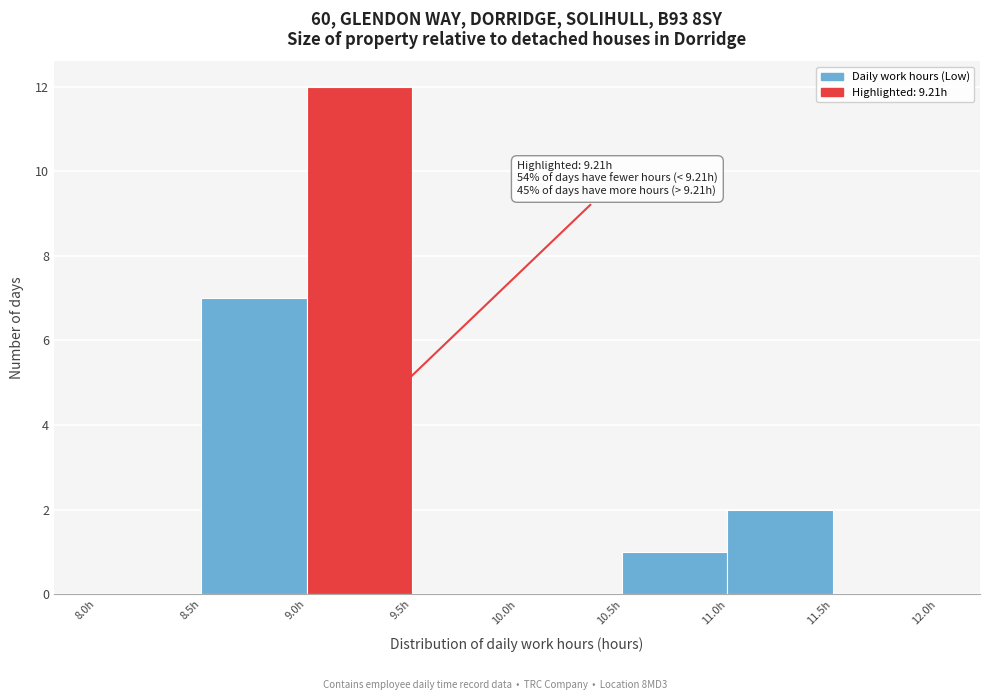

Over which range of the x-axis is the bar tallest?

9.0 to 9.5